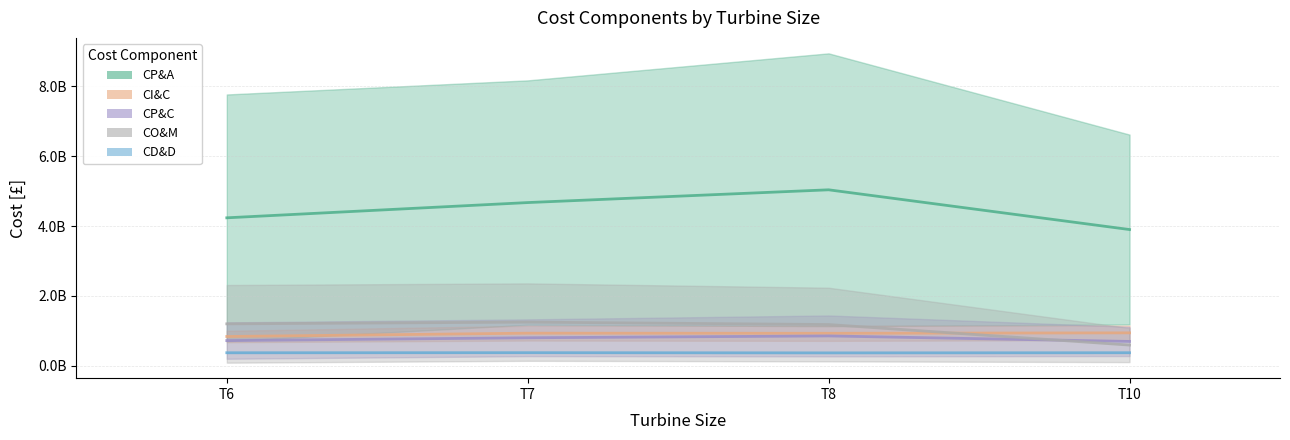

True or false: CP&C and CI&C cross at least once.

False